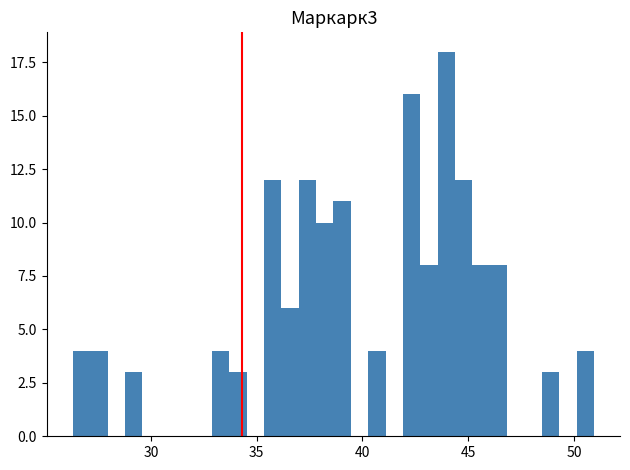

Around what value on the x-axis is the tallest bar? Give the approximate position of its centre, as read against the axis.

44.0